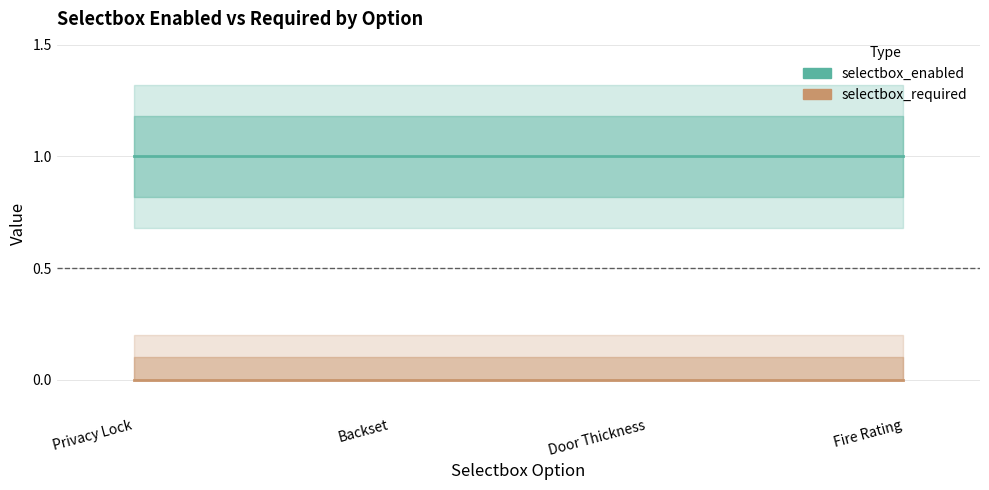

Reading left to right, what are all the values shown in this chart?

selectbox_enabled: 1	1	1	1
selectbox_required: 0	0	0	0